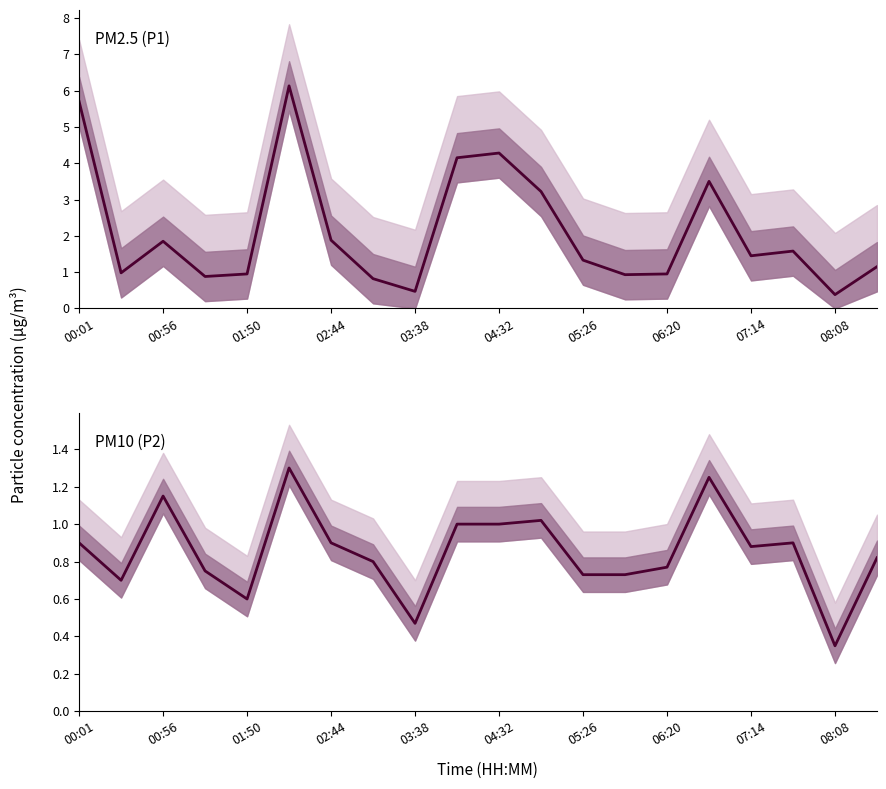

How many lines are shown in the chart?

2